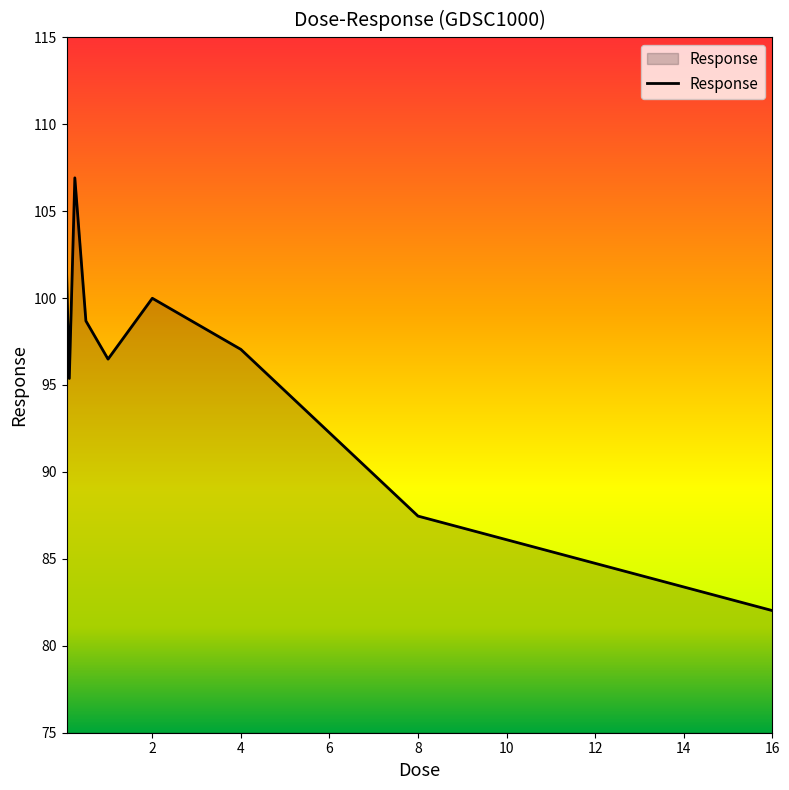

What is the minimum value shown in the chart?

82.0